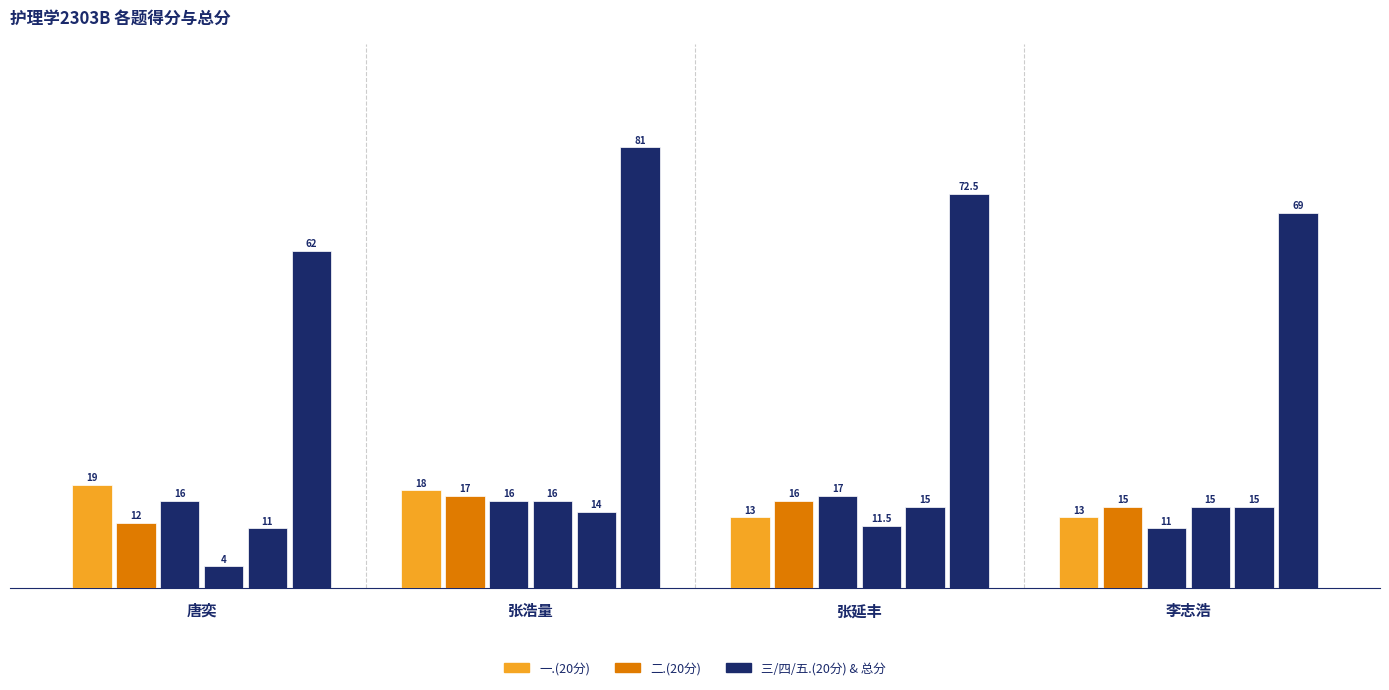

How many groups of bars are there?

4